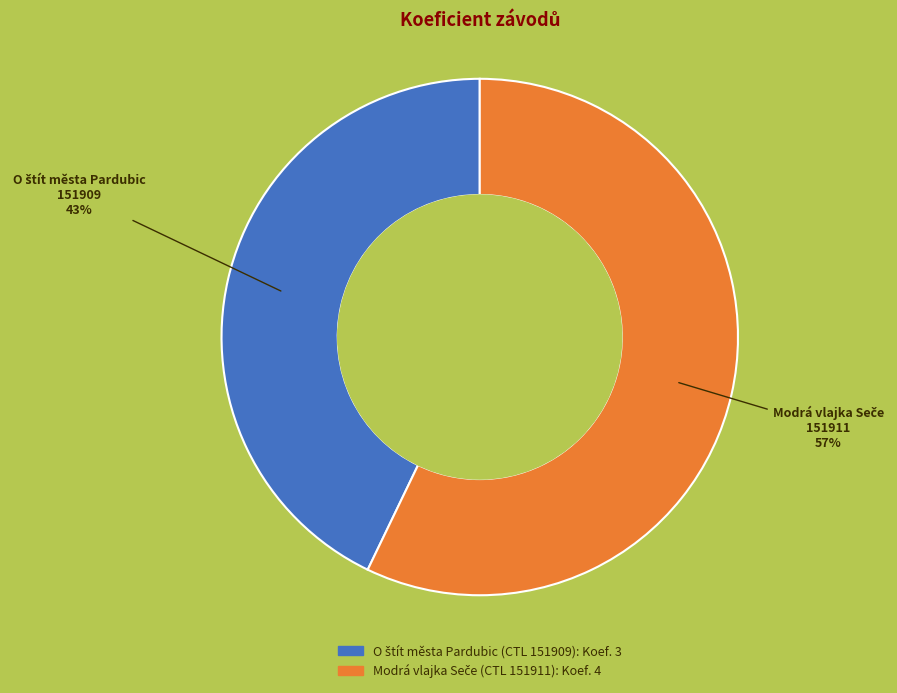

To the nearest percent, what is the difference between the largest and smallest slice percentages?

14%